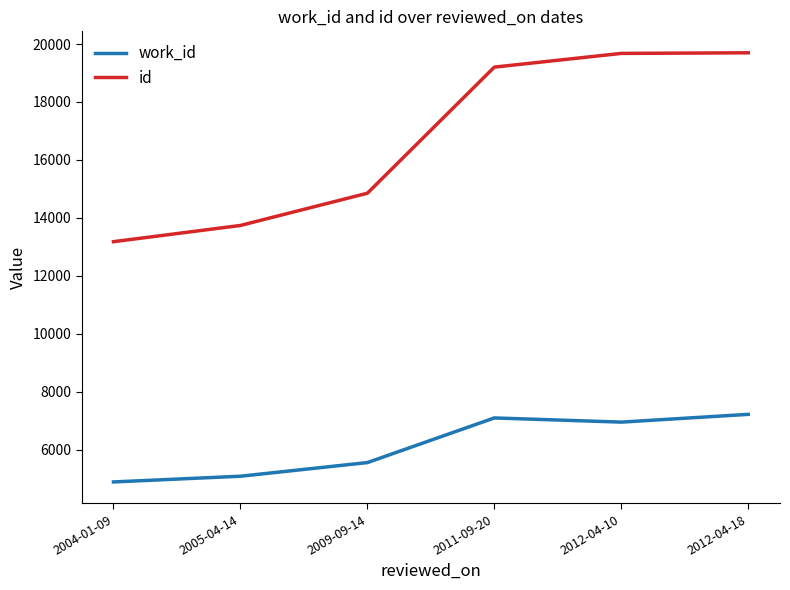

At which label is work_id closest to 6057?

2009-09-14